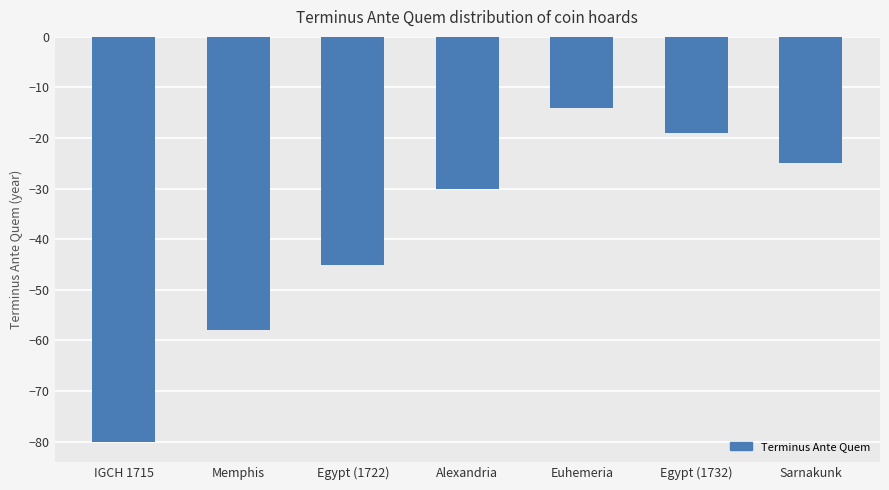

True or false: the data shows -5 at Euhemeria.

False